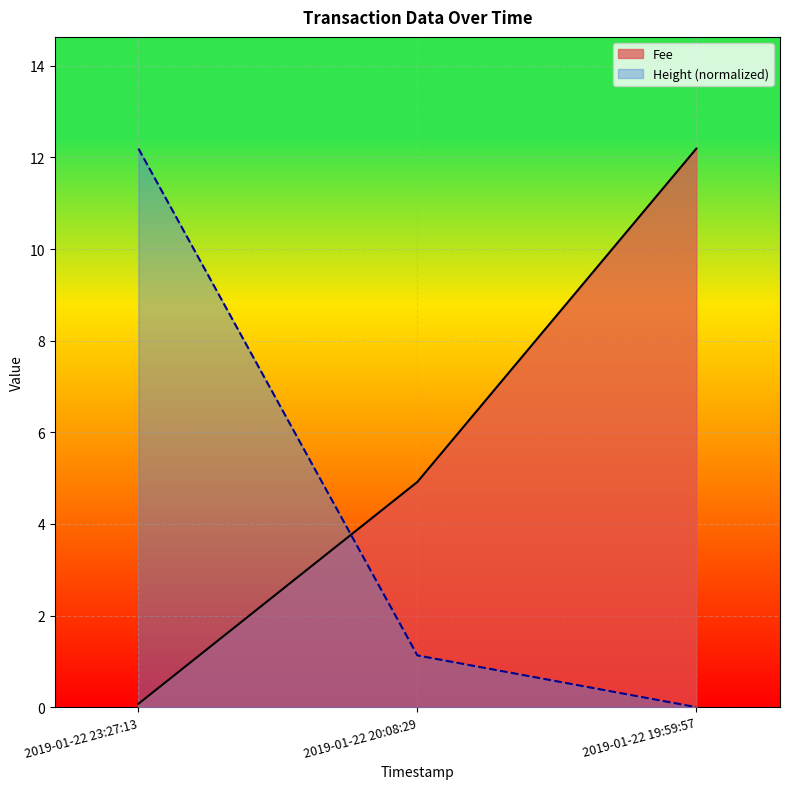

What position from the left is 2019-01-22 20:08:29?

2